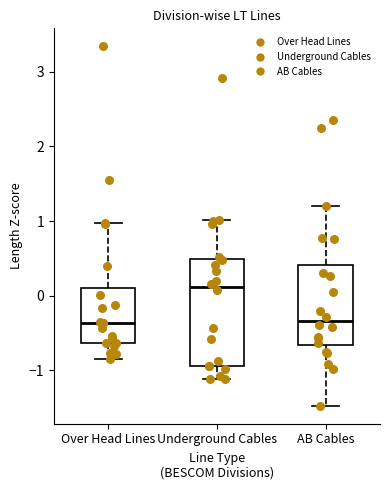

Where does the lower whisker of the box for AB Cables end on the y-axis? The values are not printed on the chart, so give them approximately, as read against the axis.

-1.5